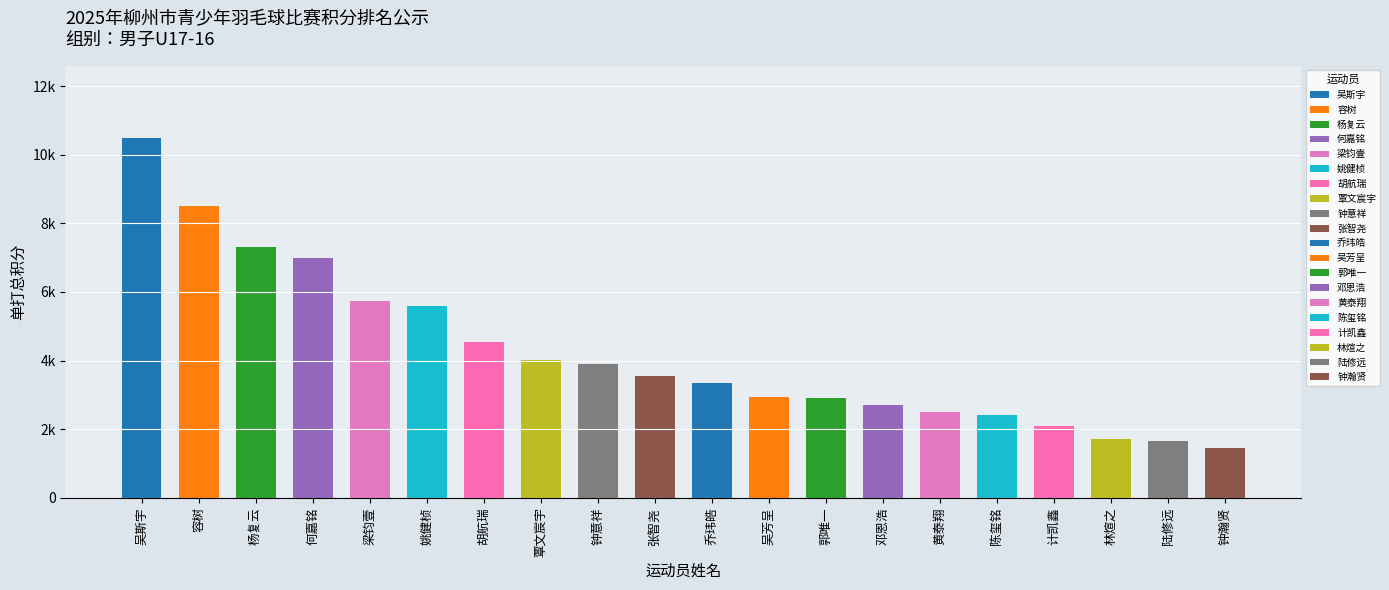

Which category has the highest value across all series?

吴斯宇